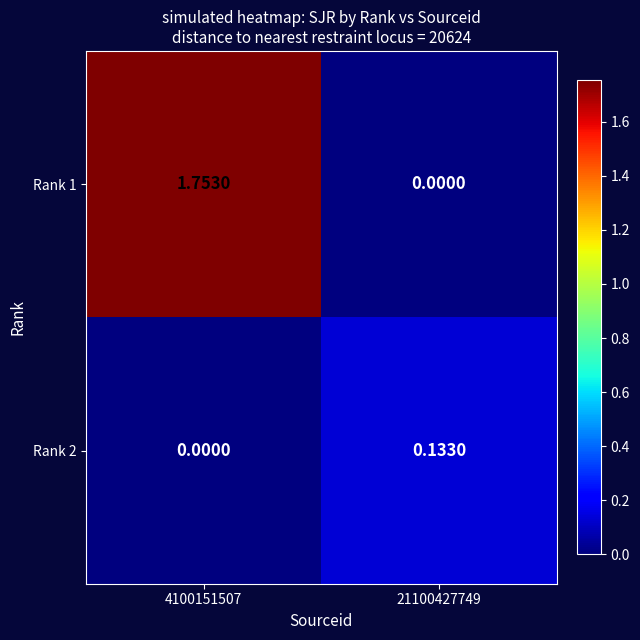

Is the value of Rank 1 at 4100151507 greater than the value of Rank 2 at 4100151507?

Yes